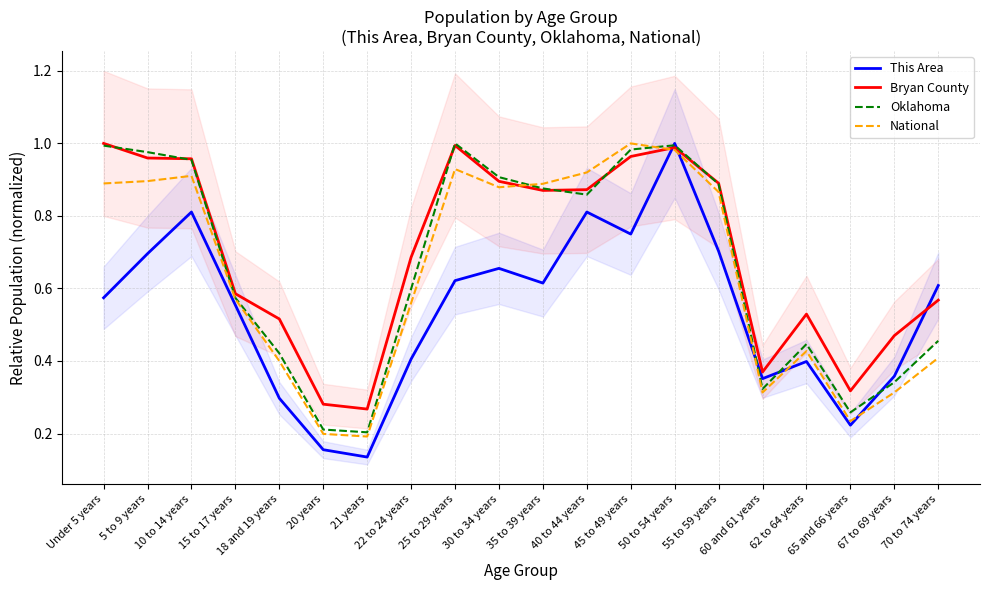

Reading right to left, transcribe all the data shown in this chart.

This Area: 0.6	0.4	0.2	0.4	0.4	0.7	1.0	0.8	0.8	0.6	0.7	0.6	0.4	0.1	0.2	0.3	0.6	0.8	0.7	0.6
Bryan County: 0.6	0.5	0.3	0.5	0.4	0.9	1.0	1.0	0.9	0.9	0.9	1.0	0.7	0.3	0.3	0.5	0.6	1.0	1.0	1.0
Oklahoma: 0.5	0.3	0.3	0.4	0.3	0.9	1.0	1.0	0.9	0.9	0.9	1.0	0.6	0.2	0.2	0.4	0.6	1.0	1.0	1.0
National: 0.4	0.3	0.2	0.4	0.3	0.9	1.0	1.0	0.9	0.9	0.9	0.9	0.6	0.2	0.2	0.4	0.6	0.9	0.9	0.9